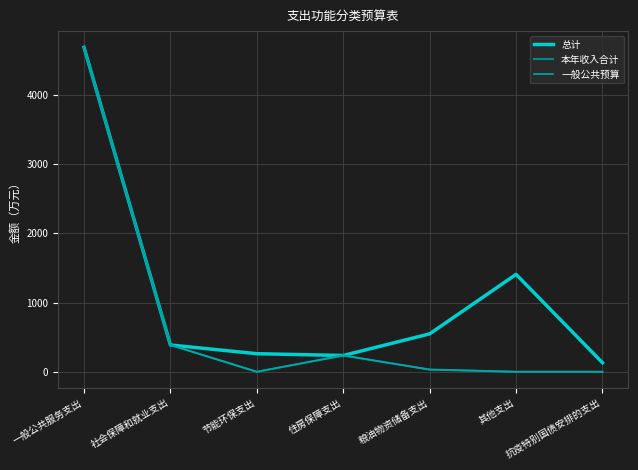

Does the chart have visible grid lines?

Yes